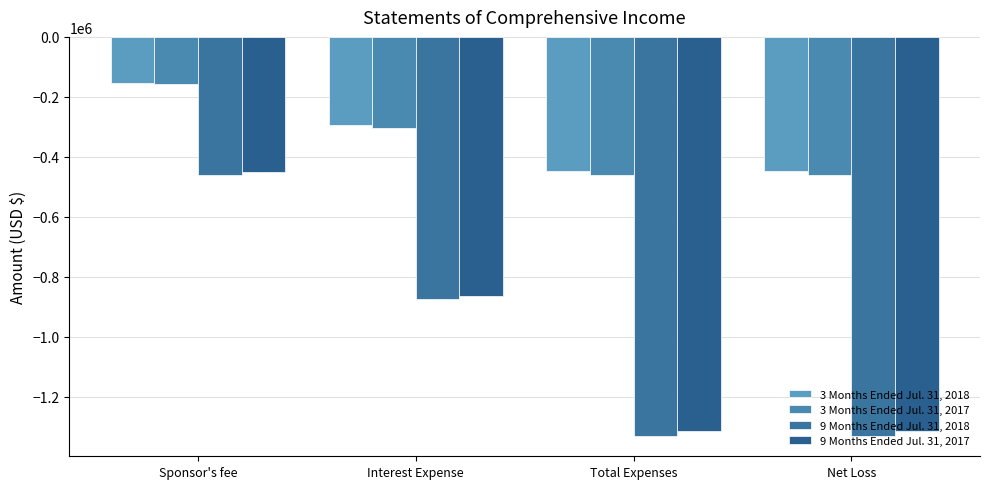

What is the average value of the 3 Months Ended Jul. 31, 2017 series?

-344445